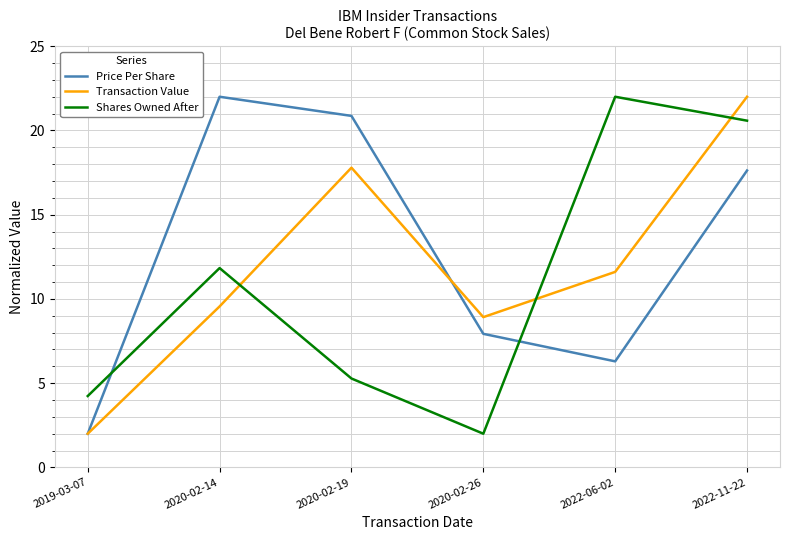

Count the number of data series in this chart.

3